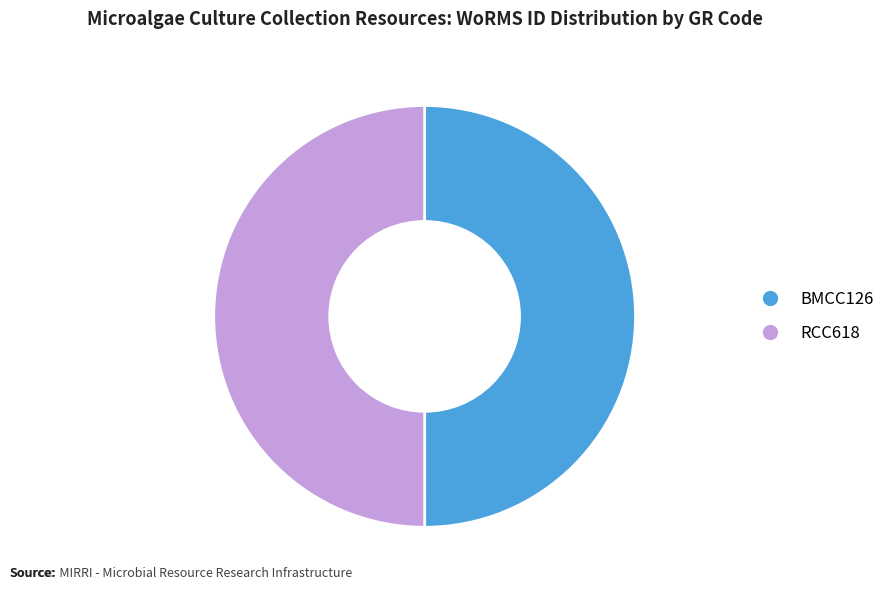

Is the sum of BMCC126 and RCC618 greater than half?

Yes